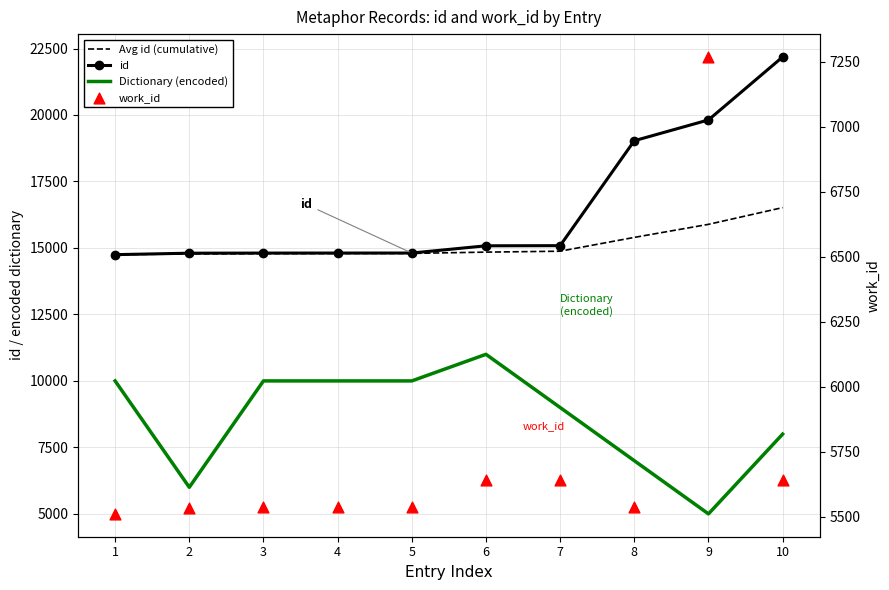

At how many categories does at least one series exceed 14699?

10